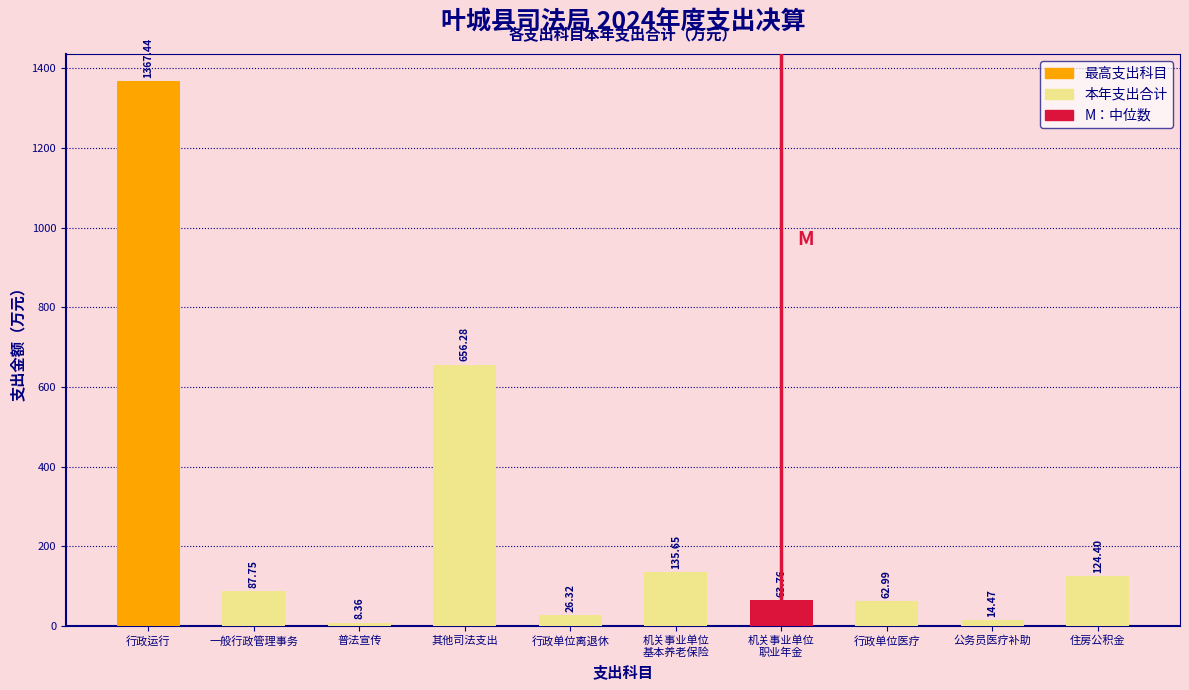

Where is the data nearest to the value 687?

其他司法支出